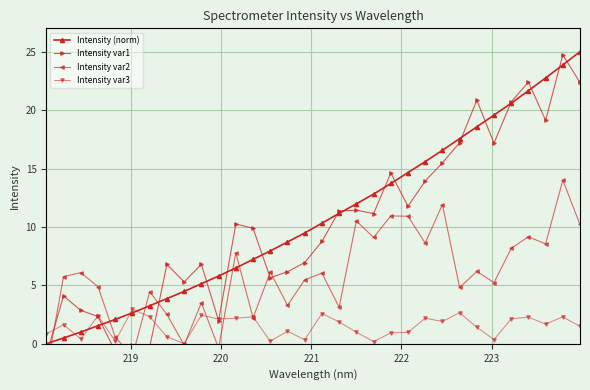

What is the value of the Intensity (norm) point at the 17th from the left?

10.3